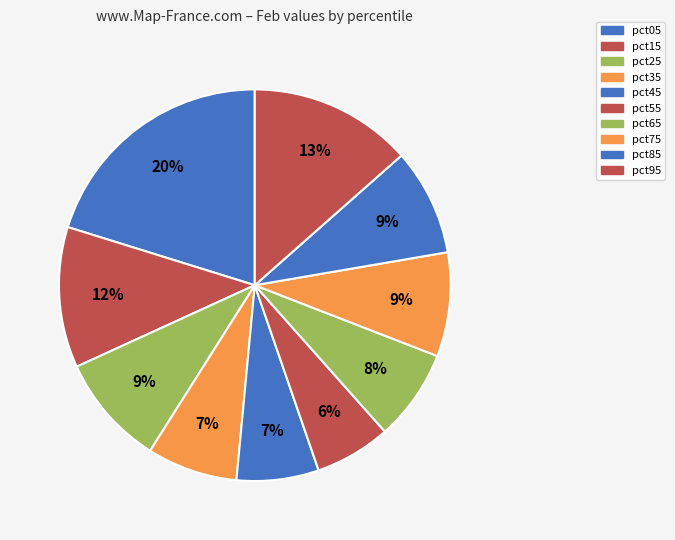

What percentage is the pct65 slice, to the nearest percent?

8%